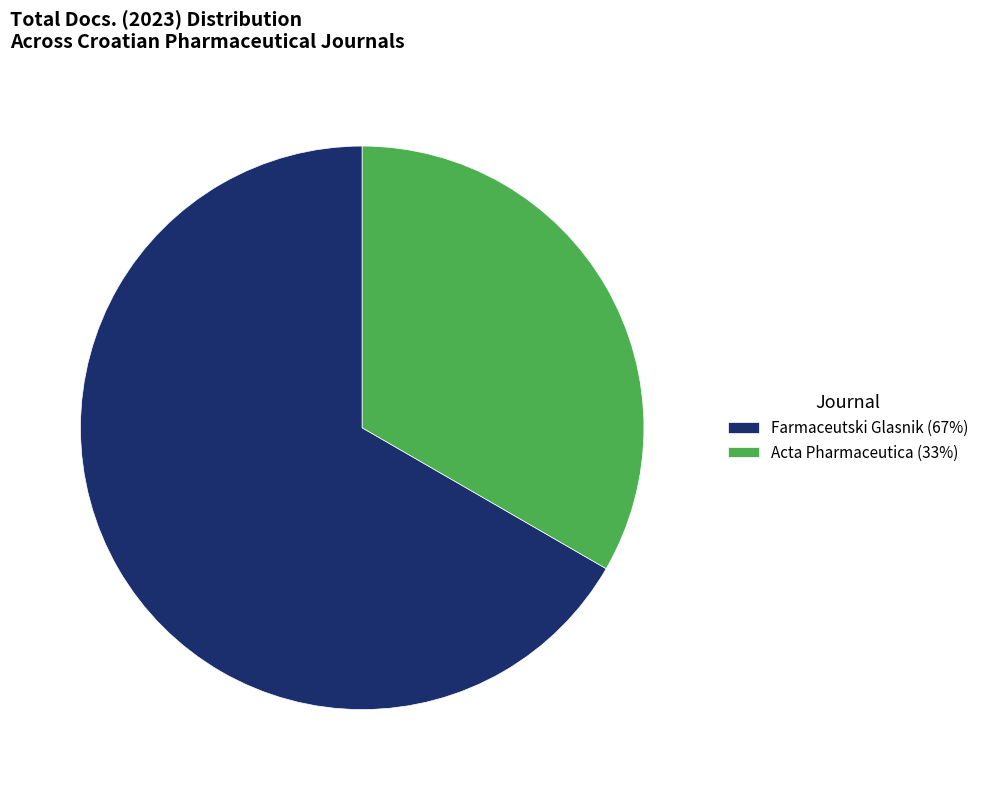

Between Farmaceutski Glasnik and Acta Pharmaceutica, which is larger?

Farmaceutski Glasnik